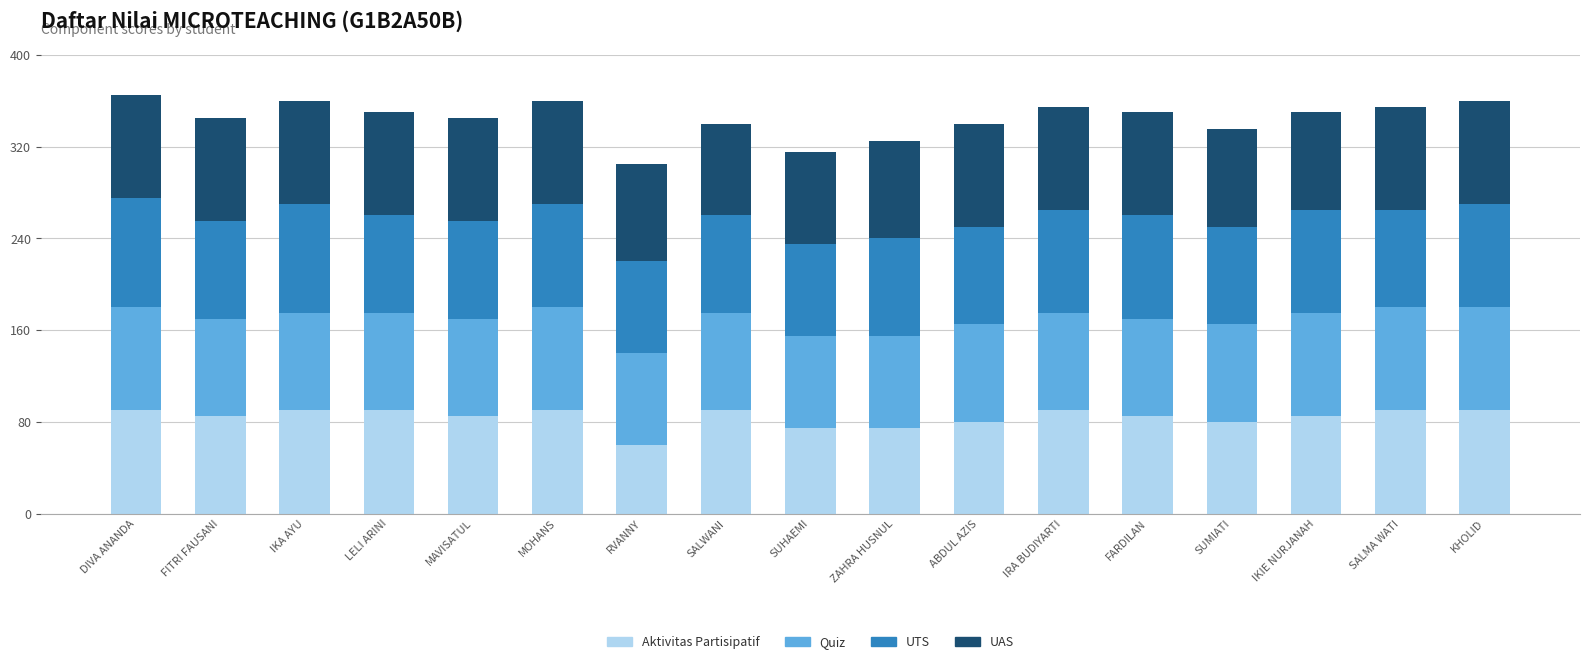

What is the difference between the second highest and minimum values in the Aktivitas Partisipatif series?

30